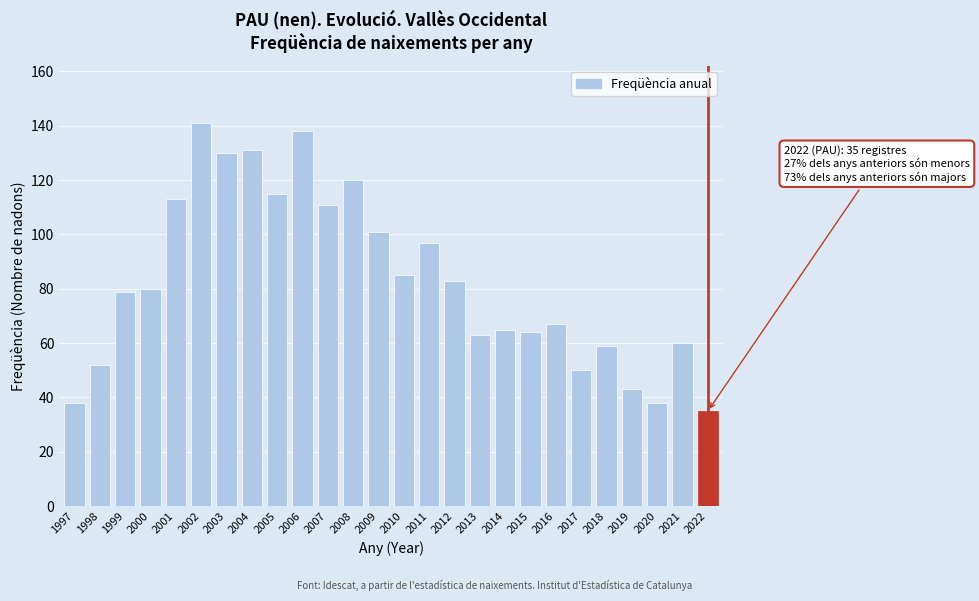

Reading right to left, extract all data points from this chart.

35	60	38	43	59	50	67	64	65	63	83	97	85	101	120	111	138	115	131	130	141	113	80	79	52	38